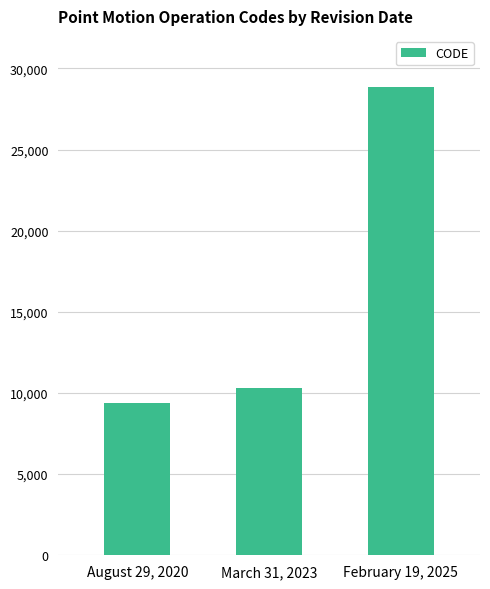

What position from the left is March 31, 2023?

2